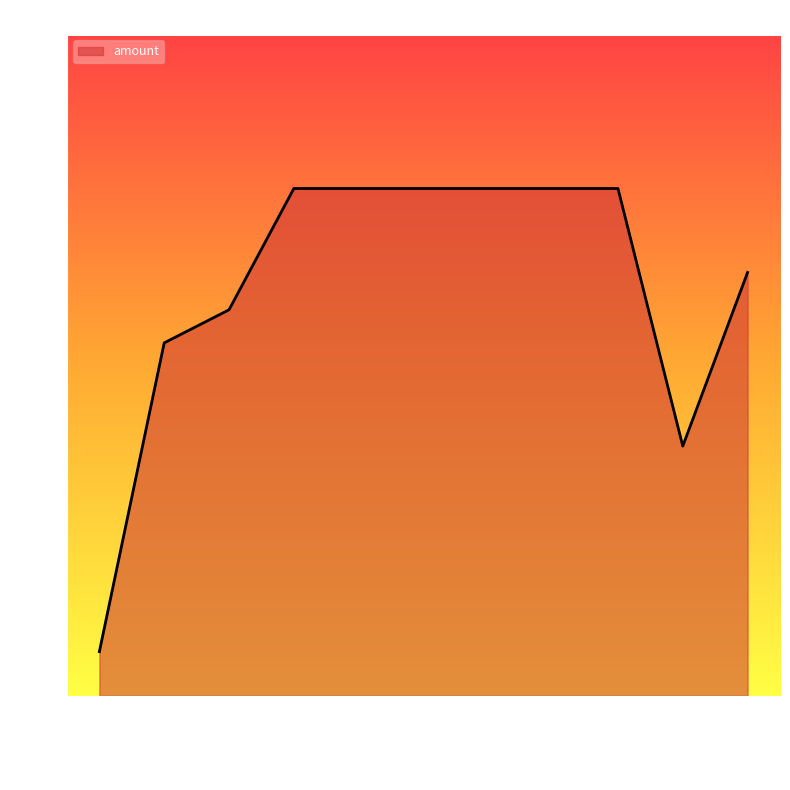

Which has a higher value, 2013-05-15 or 2022-05-20?

2022-05-20